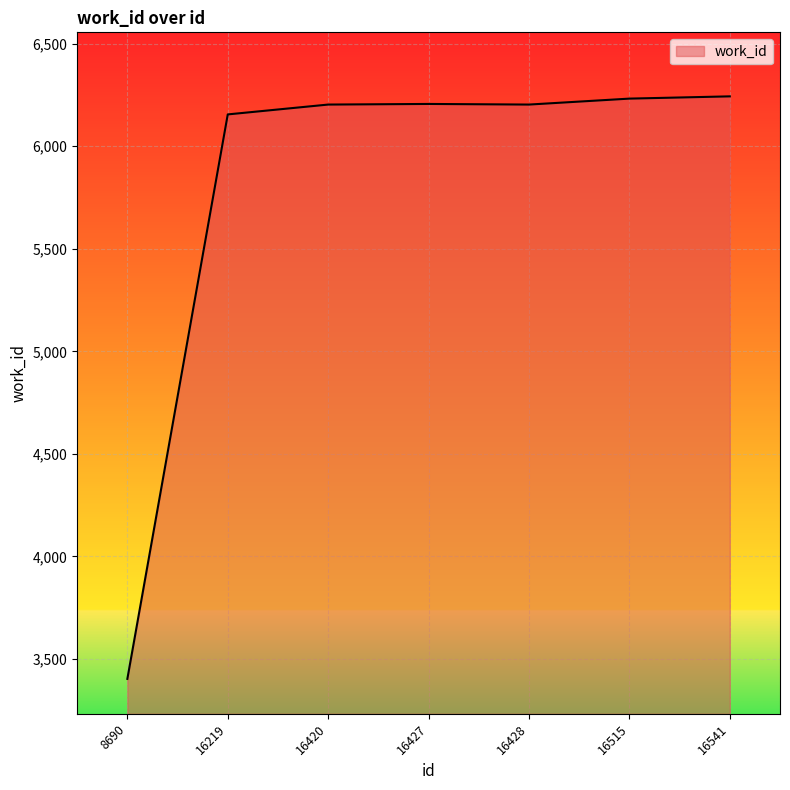

Where is the data nearest to the value 4823?

16219